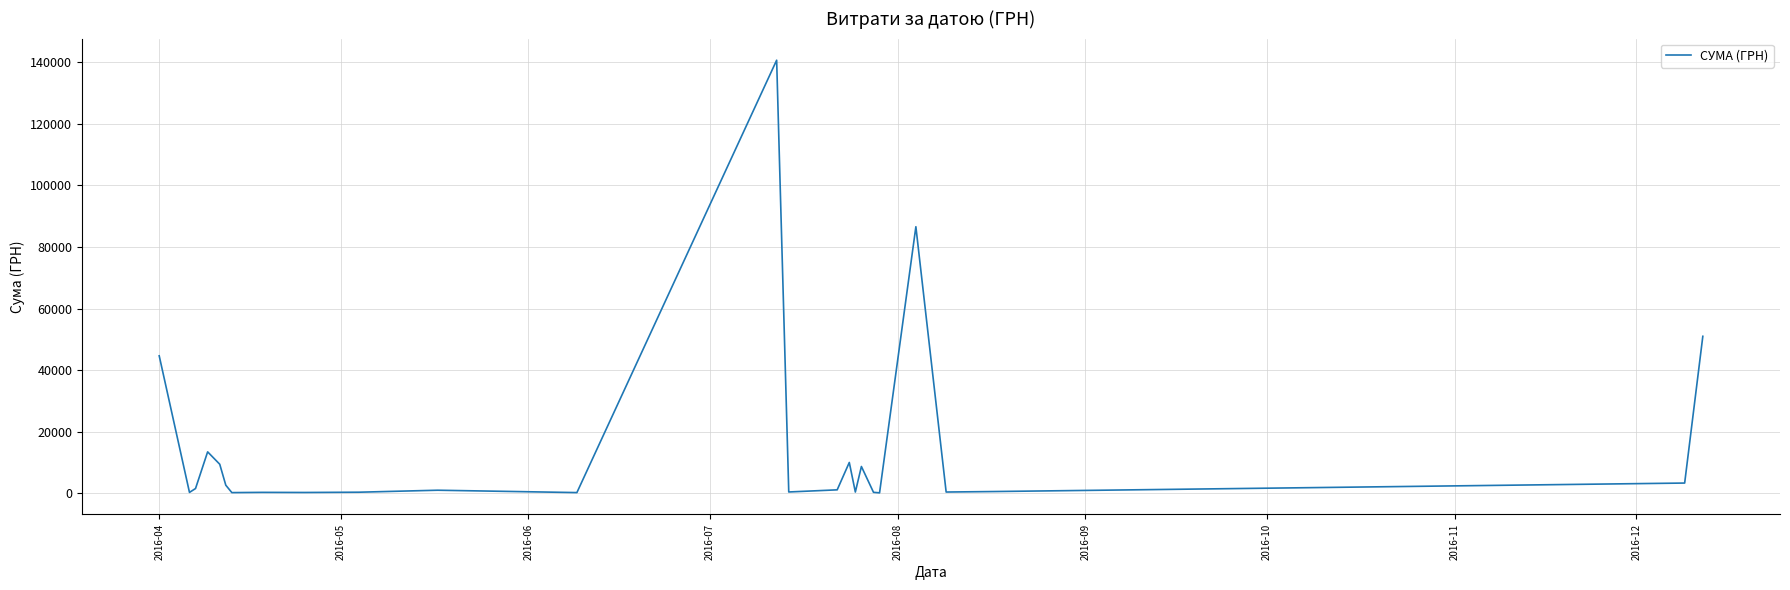

What is the maximum value shown in the chart?

140706.2